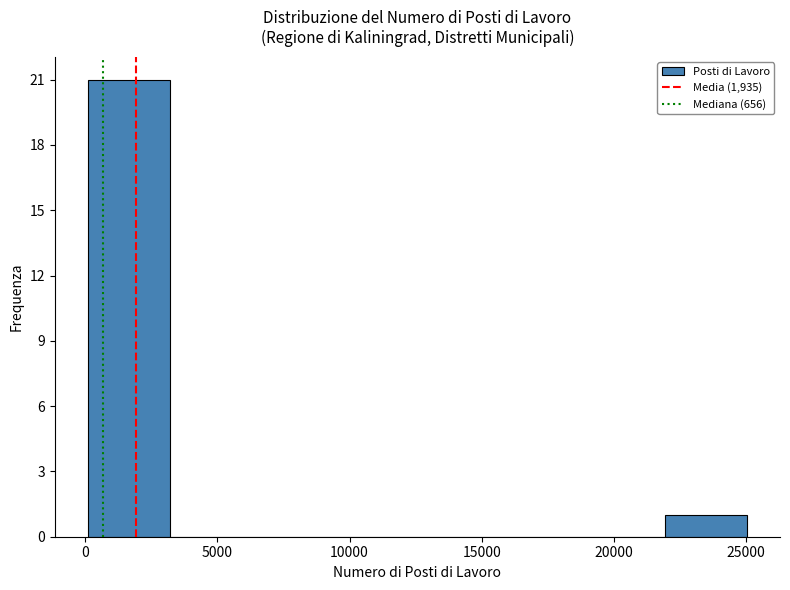

How tall is the bar that spans 0 to 3000 on the x-axis? Neither the bar edges nor the heights are printed on the chart, so give them approximately, as read against the axes.

21